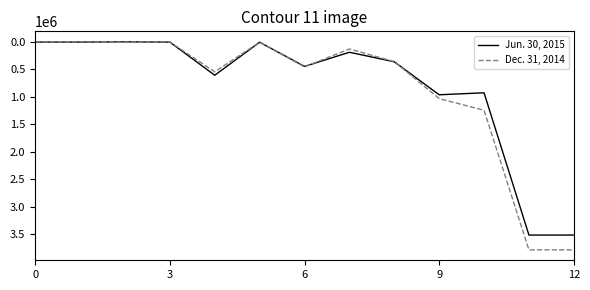

List the series in order of their peak value, highest first.

Dec. 31, 2014, Jun. 30, 2015